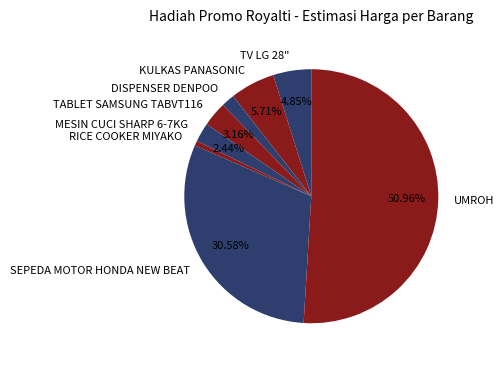

Rank the categories by value from highest to lowest.

UMROH, SEPEDA MOTOR HONDA NEW BEAT, KULKAS PANASONIC, TV LG 28", TABLET SAMSUNG TABVT116, MESIN CUCI SHARP 6-7KG, DISPENSER DENPOO, RICE COOKER MIYAKO